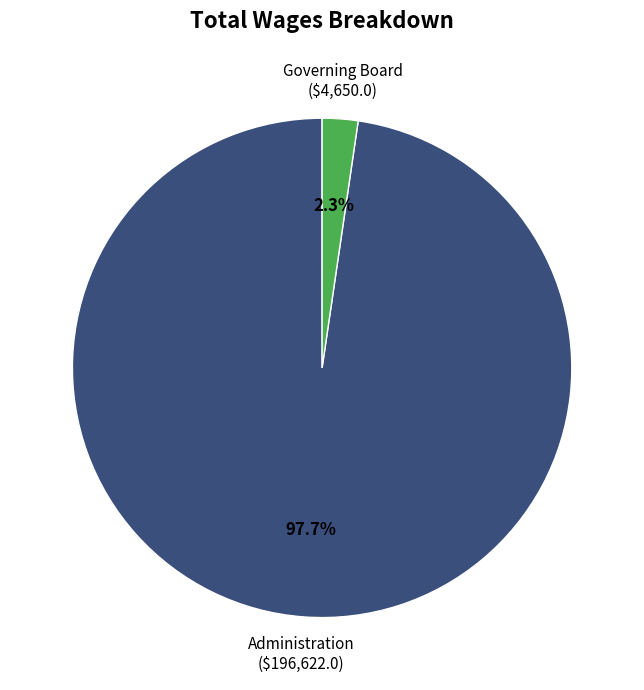

Is it true that Administration is 87% of the pie?

False